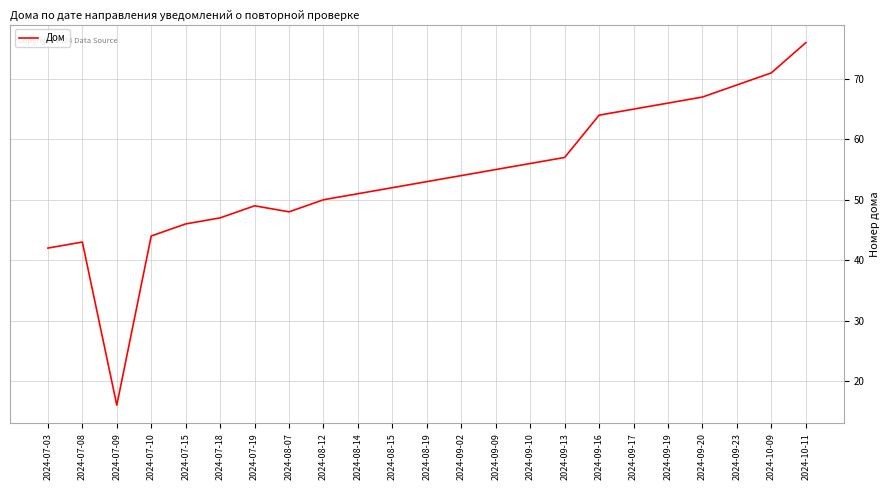

Reading left to right, transcribe all the data shown in this chart.

42	43	16	44	46	47	49	48	50	51	52	53	54	55	56	57	64	65	66	67	69	71	76